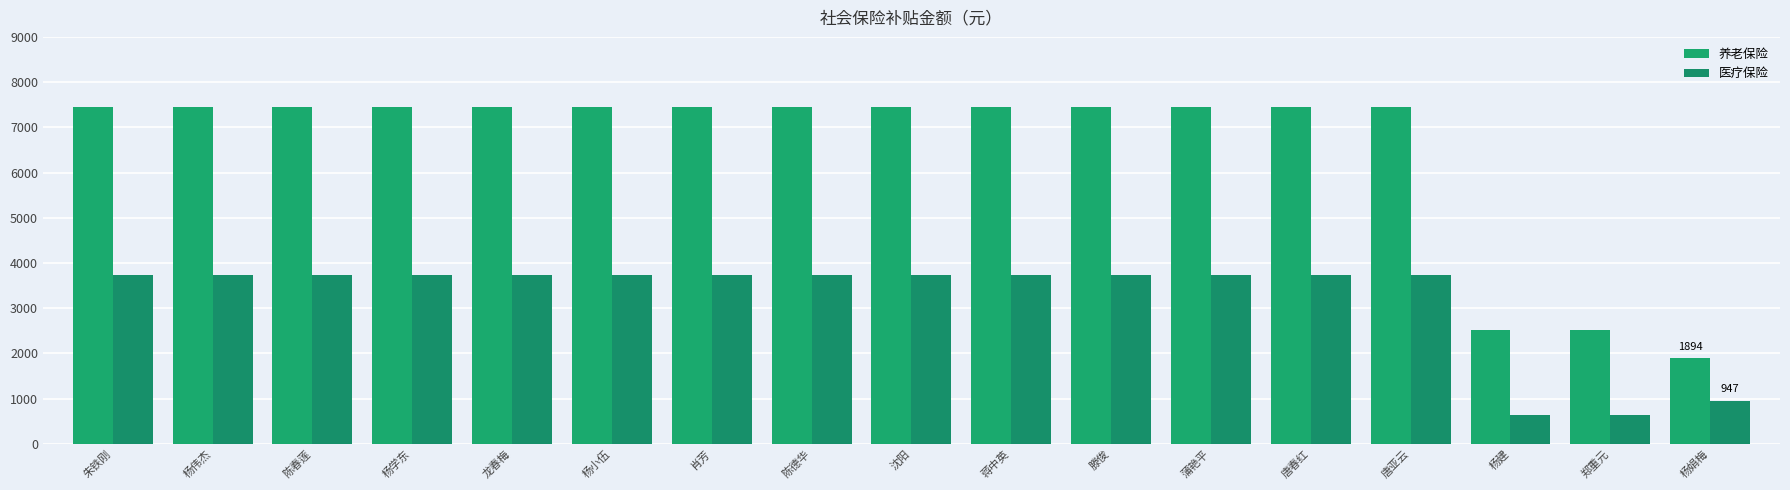

What is the difference between the maximum and second lowest values in the 养老保险 series?

4934.7